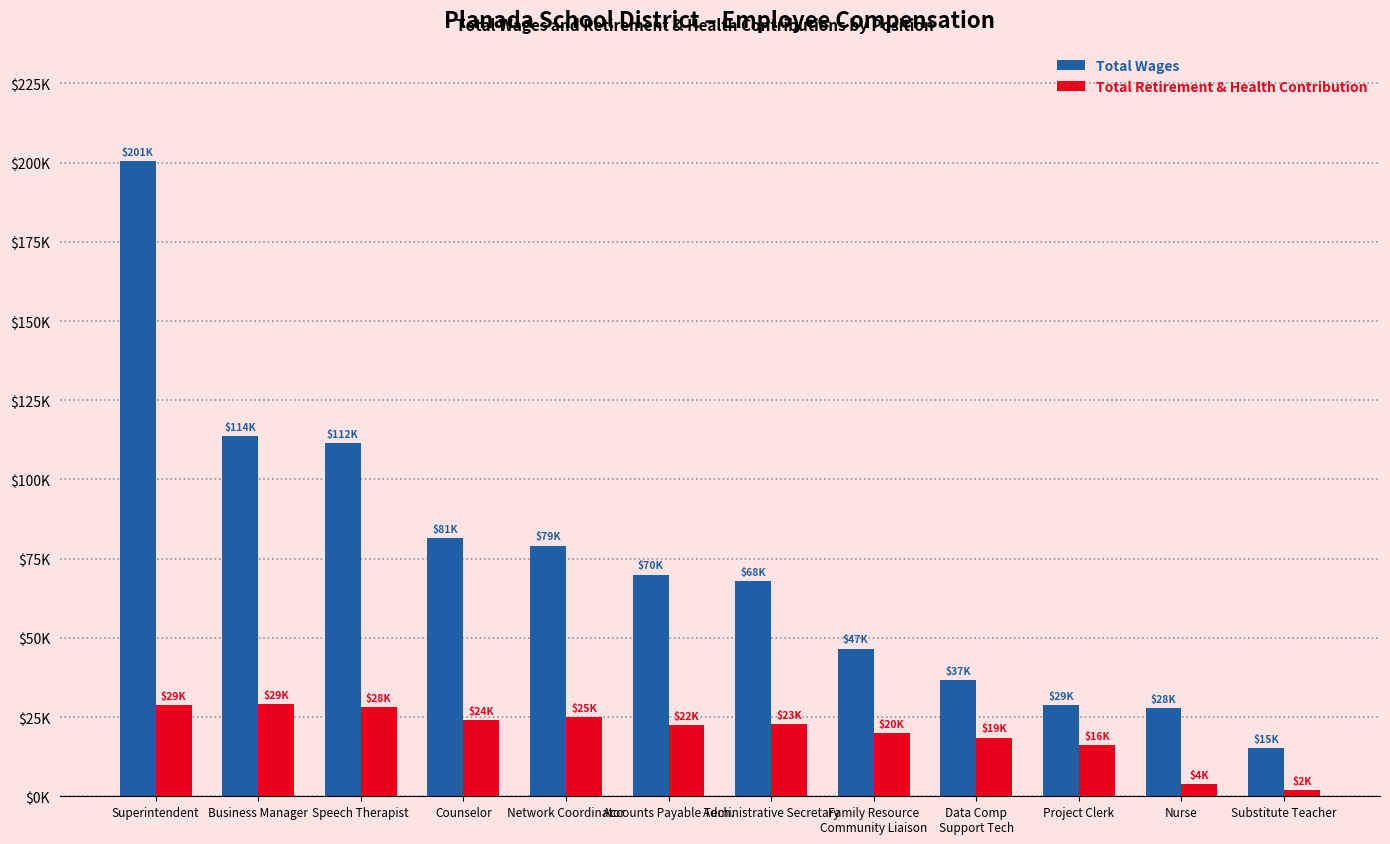

What is the difference between the maximum and second lowest values in the Total Wages series?

172745